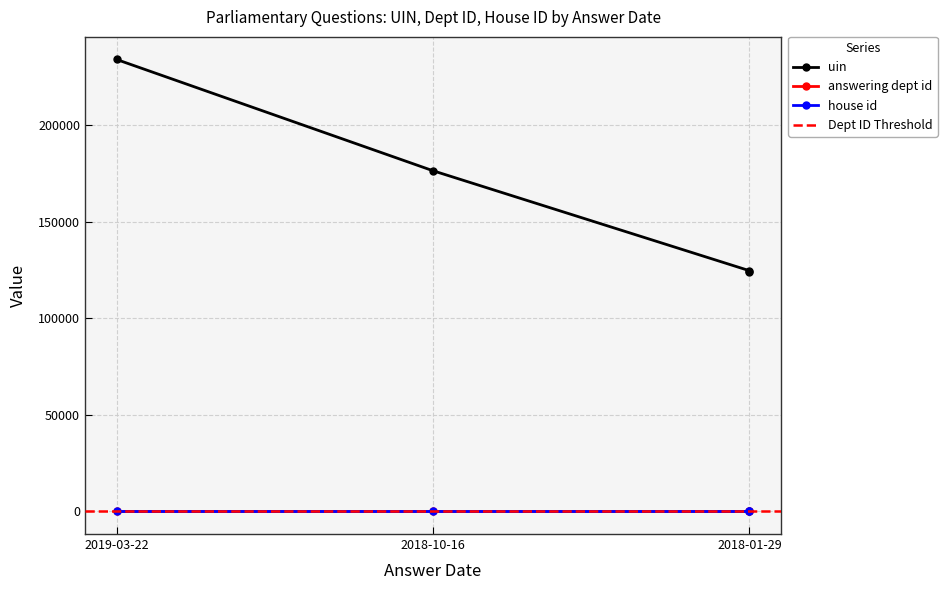

Reading right to left, extract all data points from this chart.

uin: 2018-01-29=123796	2018-01-29=124726	2018-10-16=176506	2019-03-22=234153
answering dept id: 2018-01-29=11	2018-01-29=11	2018-10-16=11	2019-03-22=11
house id: 2018-01-29=1	2018-01-29=1	2018-10-16=1	2019-03-22=1